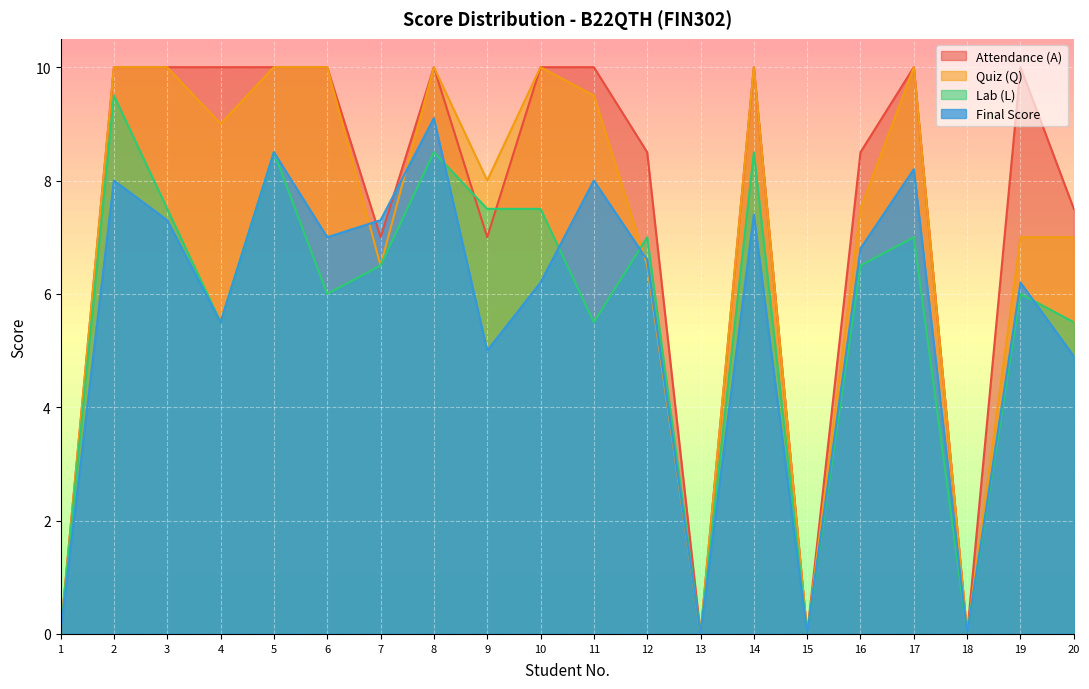

Which category has the highest value in the Final Score series?

8